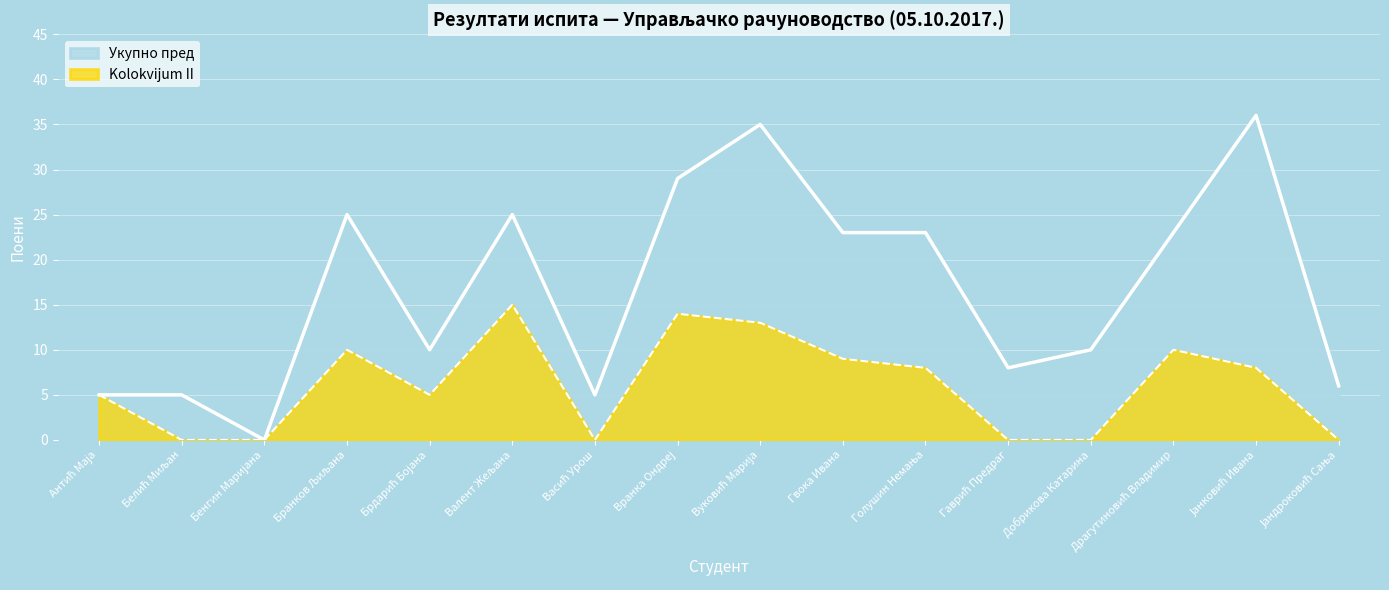

What is the sum of the Kolokvijum II values at Голушин Немања and Добрикова Катарина?

8